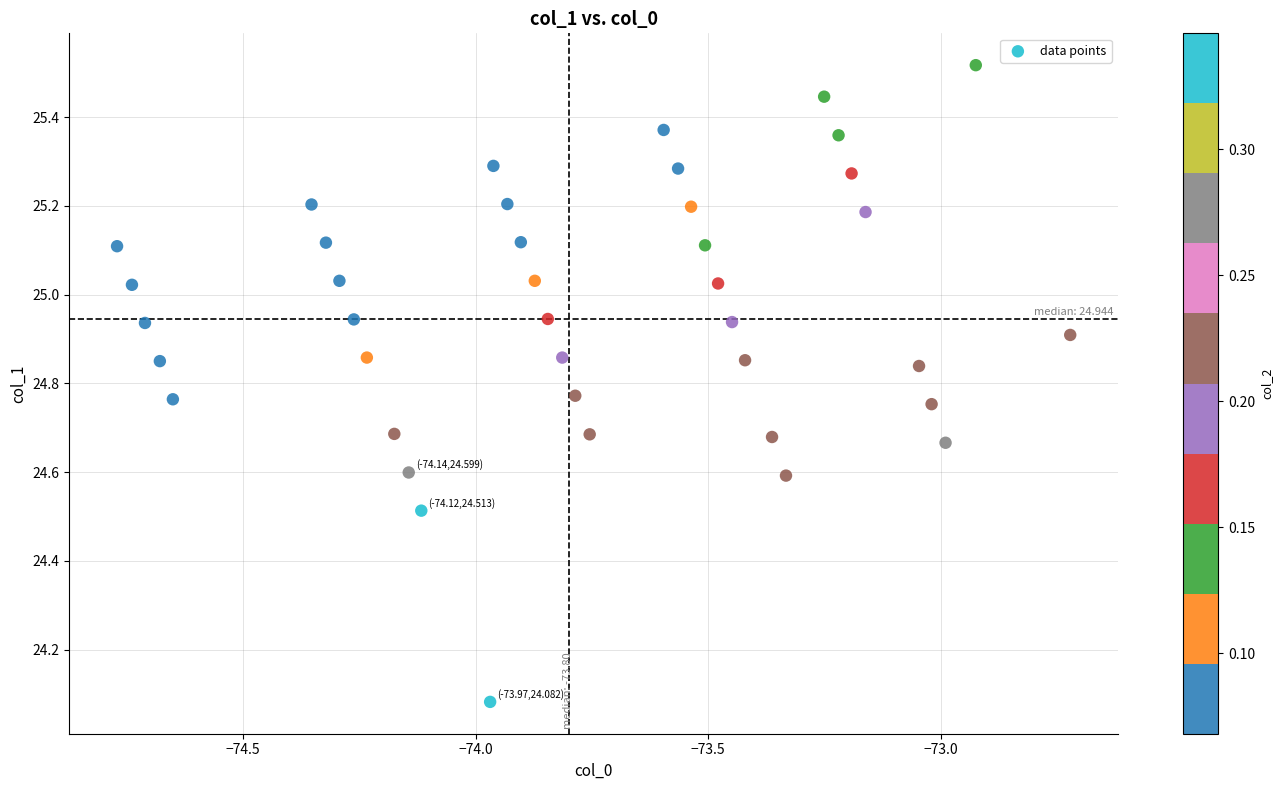

What is the range of X values (max minus min)?

2.0